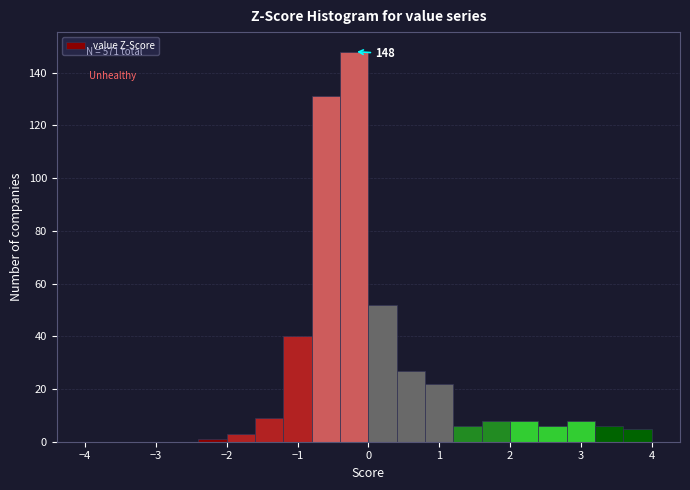

Over which range of the x-axis is the bar tallest?

-0.4 to 0.0